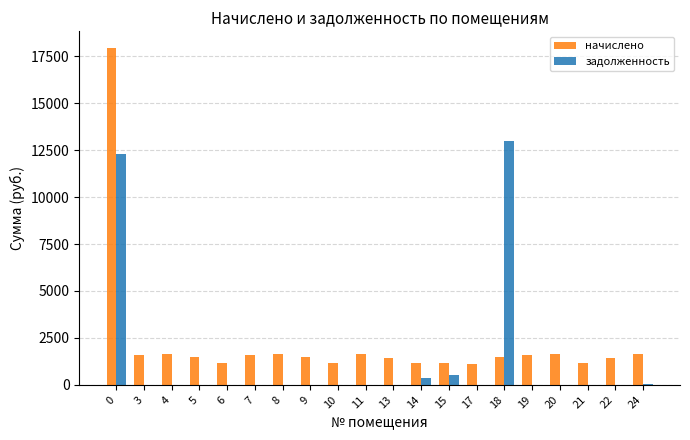

Which series has the widest spread of values?

начислено